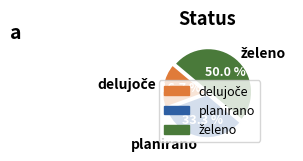

How many segments does this pie chart have?

3